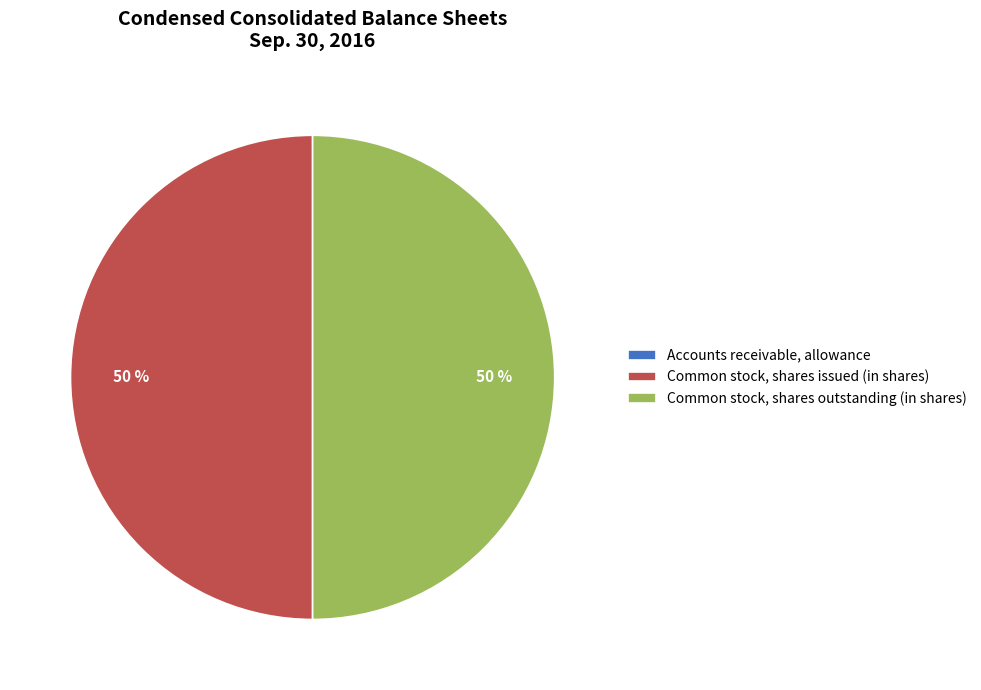

The Common stock, shares issued (in shares) slice represents 50% of the pie. True or false?

True